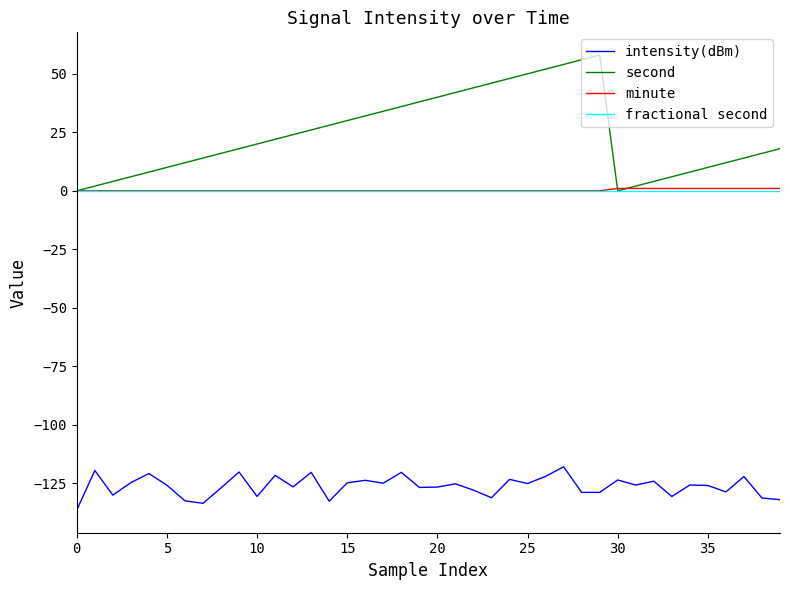

True or false: minute and intensity(dBm) intersect in this chart.

False